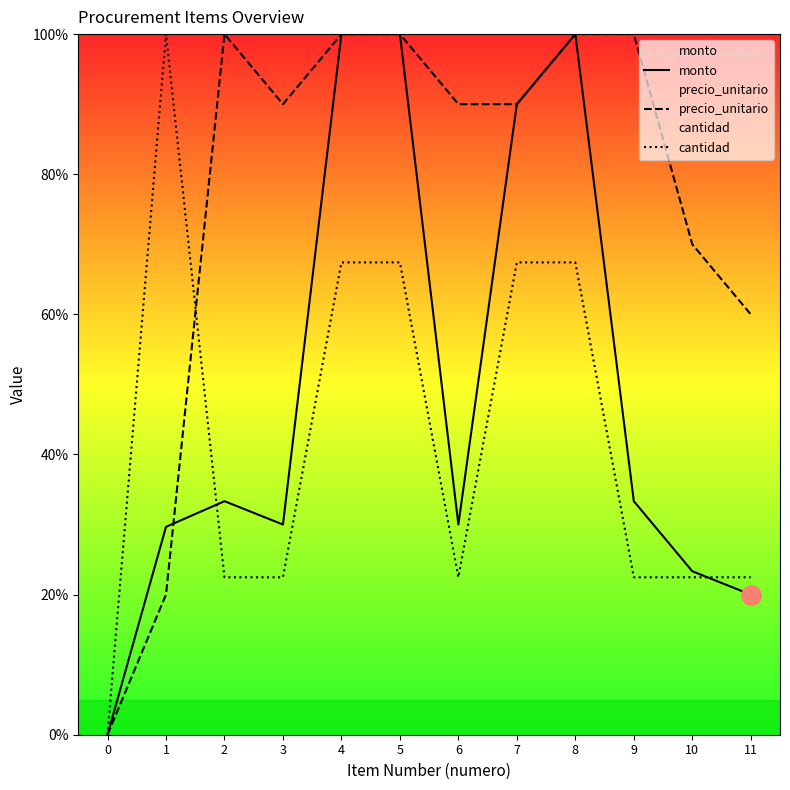

At how many categories does at least one series exceed 55?

11